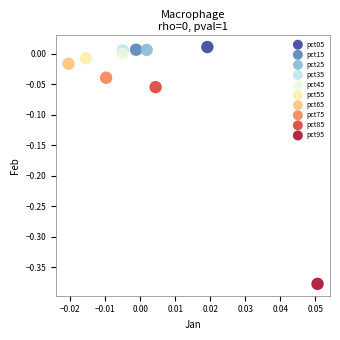

What are all the series names shown in the legend?

pct05, pct15, pct25, pct35, pct45, pct55, pct65, pct75, pct85, pct95